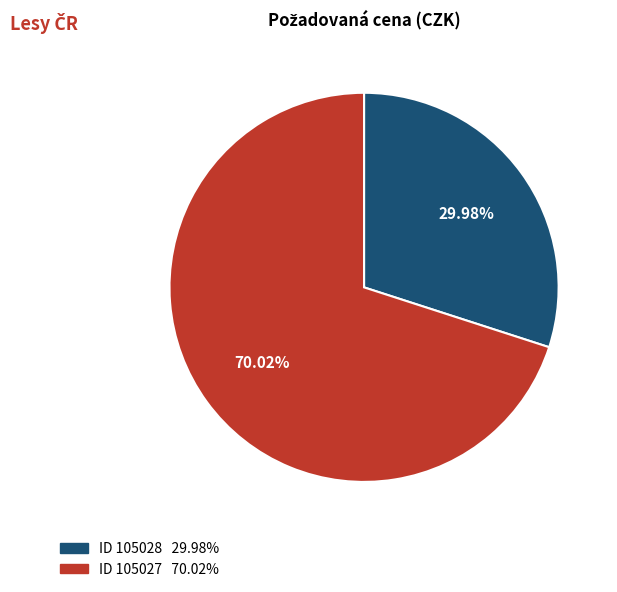

Does any single category account for the majority?

Yes